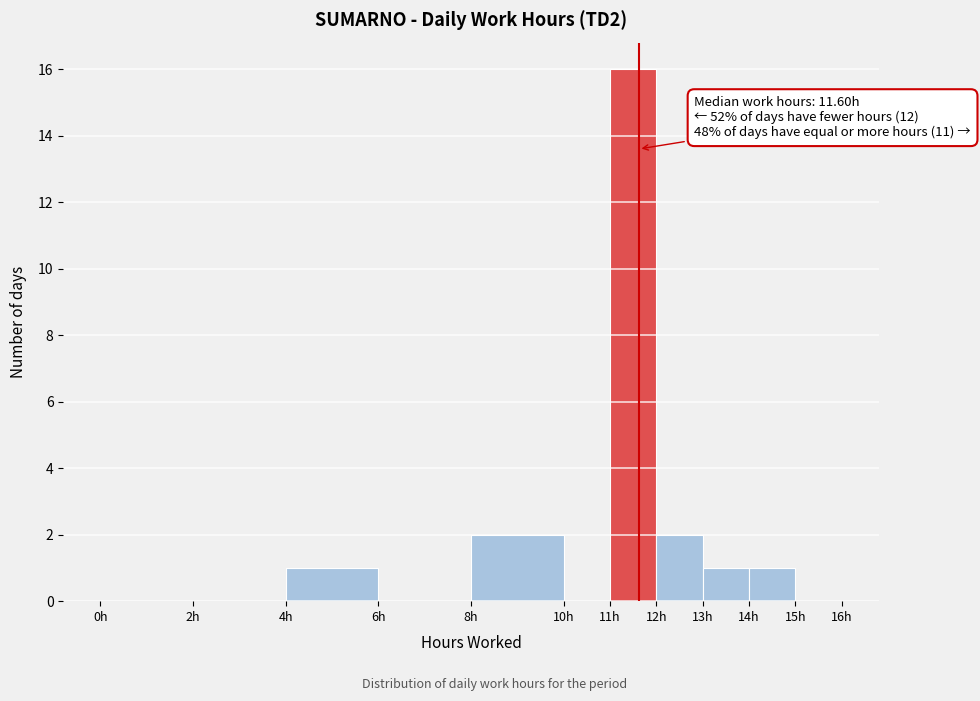

Over which range of the x-axis is the bar tallest?

11 to 12